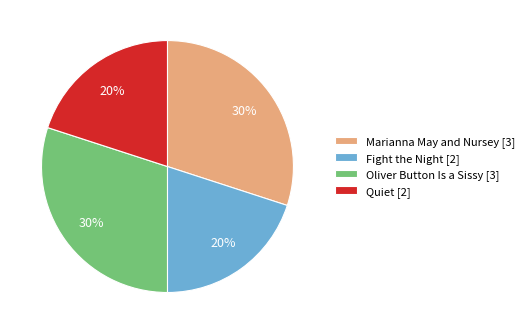

Is Oliver Button Is a Sissy the majority of the pie?

No